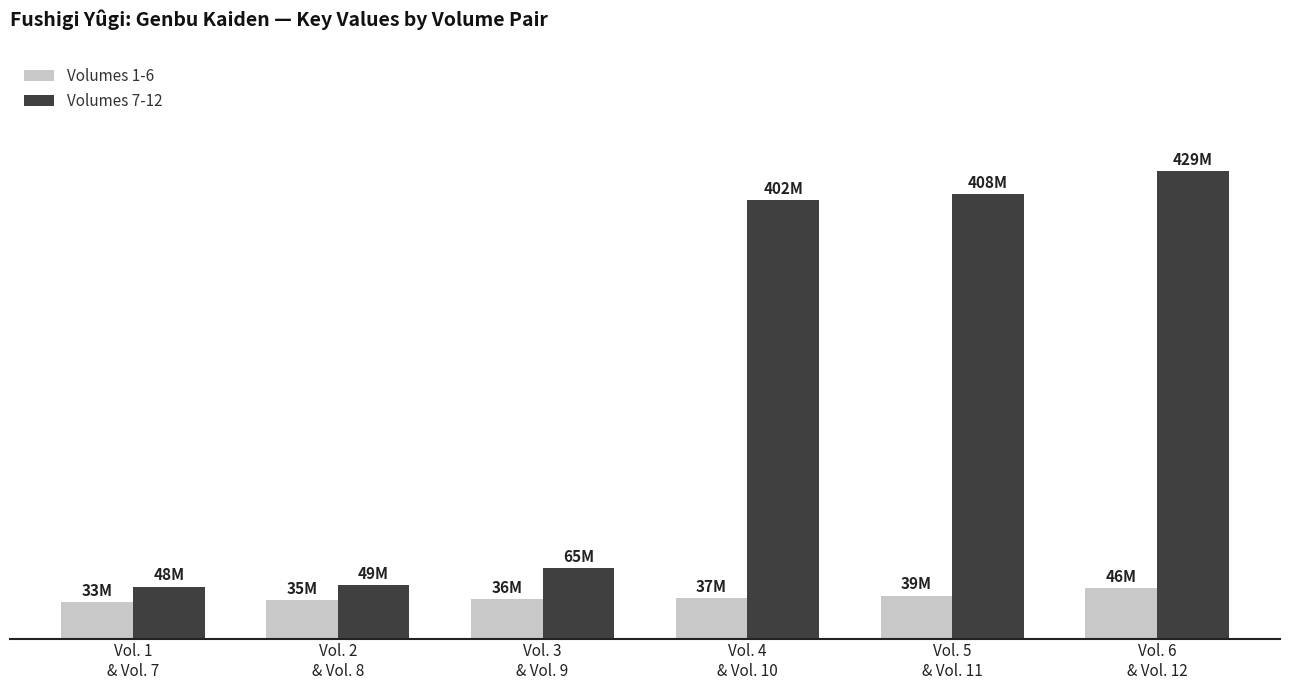

What position from the right is Vol. 3
& Vol. 9?

4